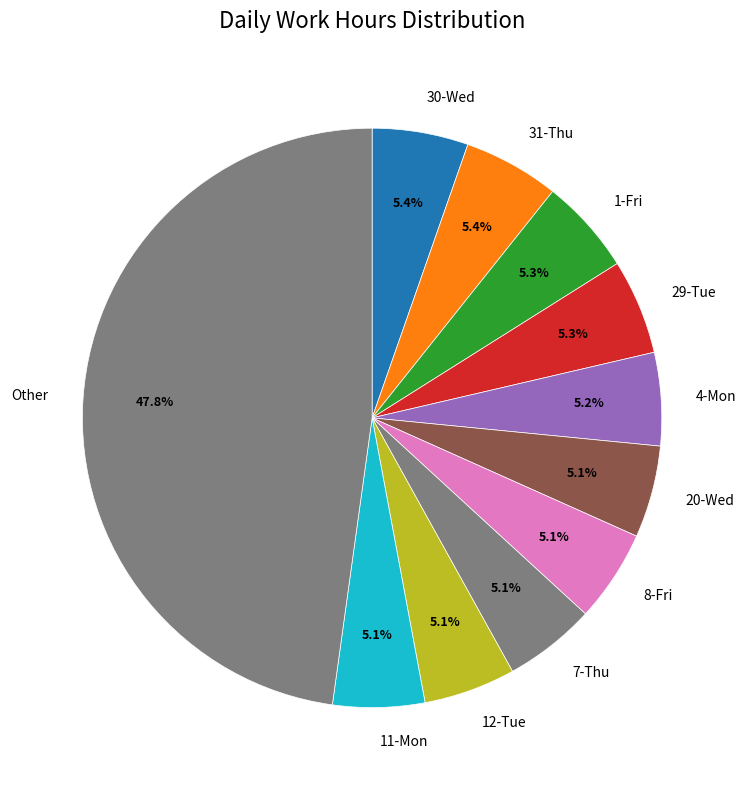

Combined, do 11-Mon and Other account for over 50%?

Yes